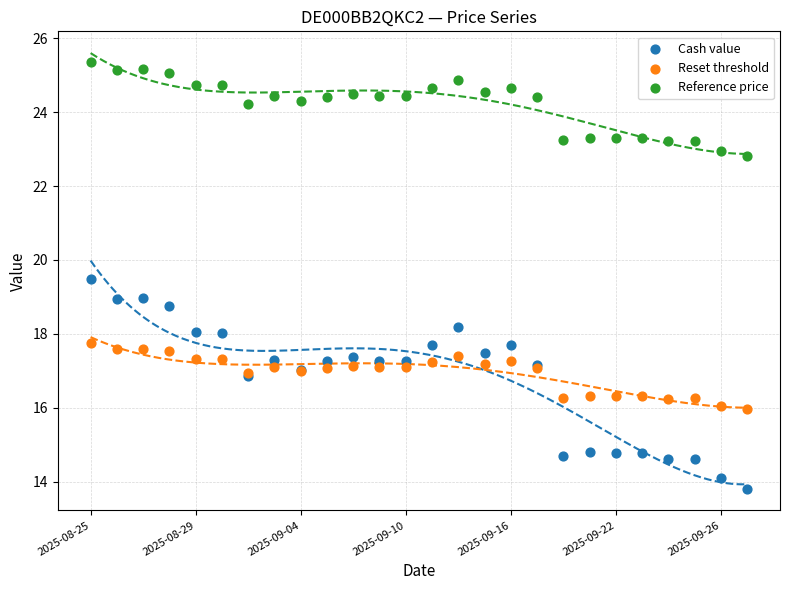

Which series contains the highest Y value?

Reference price